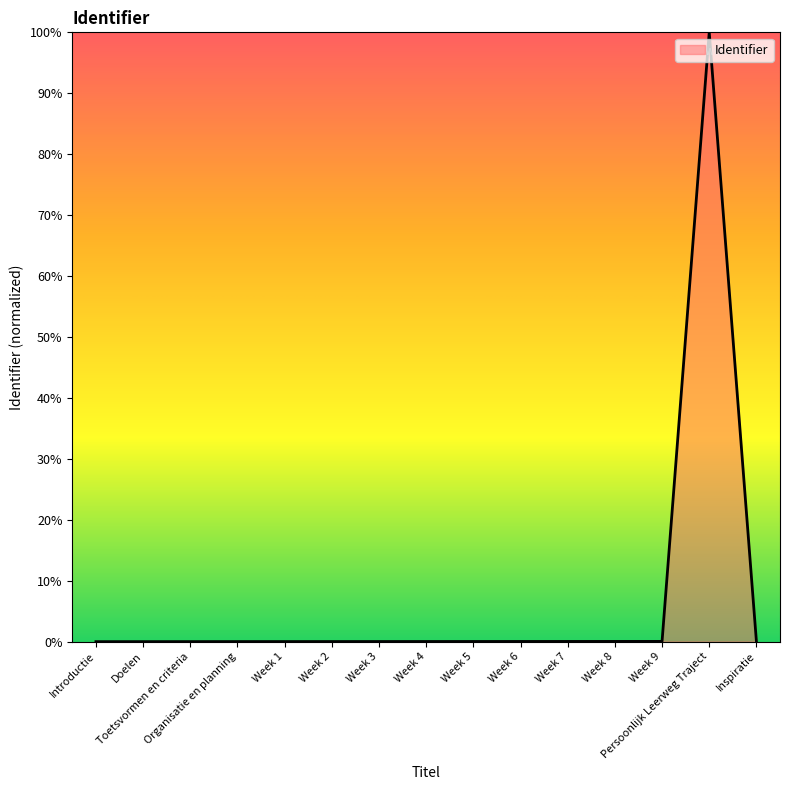

True or false: the data shows 0.0 at Doelen.

True